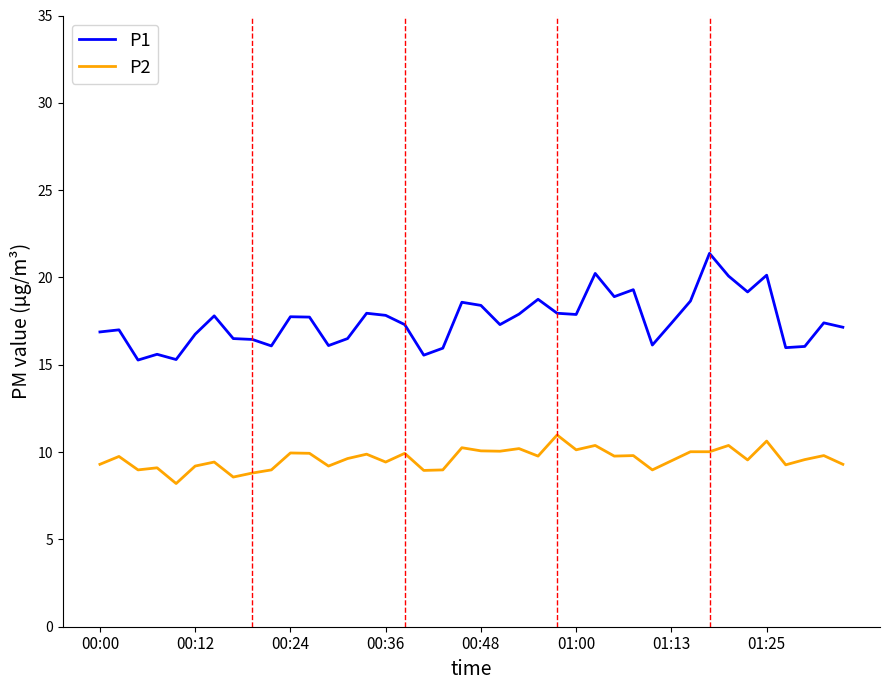

Rank the series by their maximum value, from highest to lowest.

P1, P2